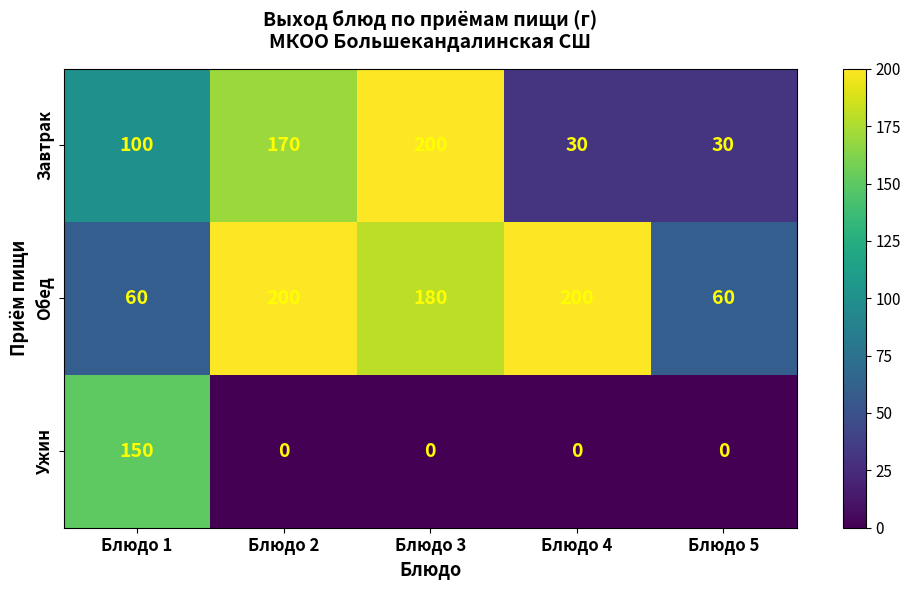

What is the total value across all series at Блюдо 3?

380